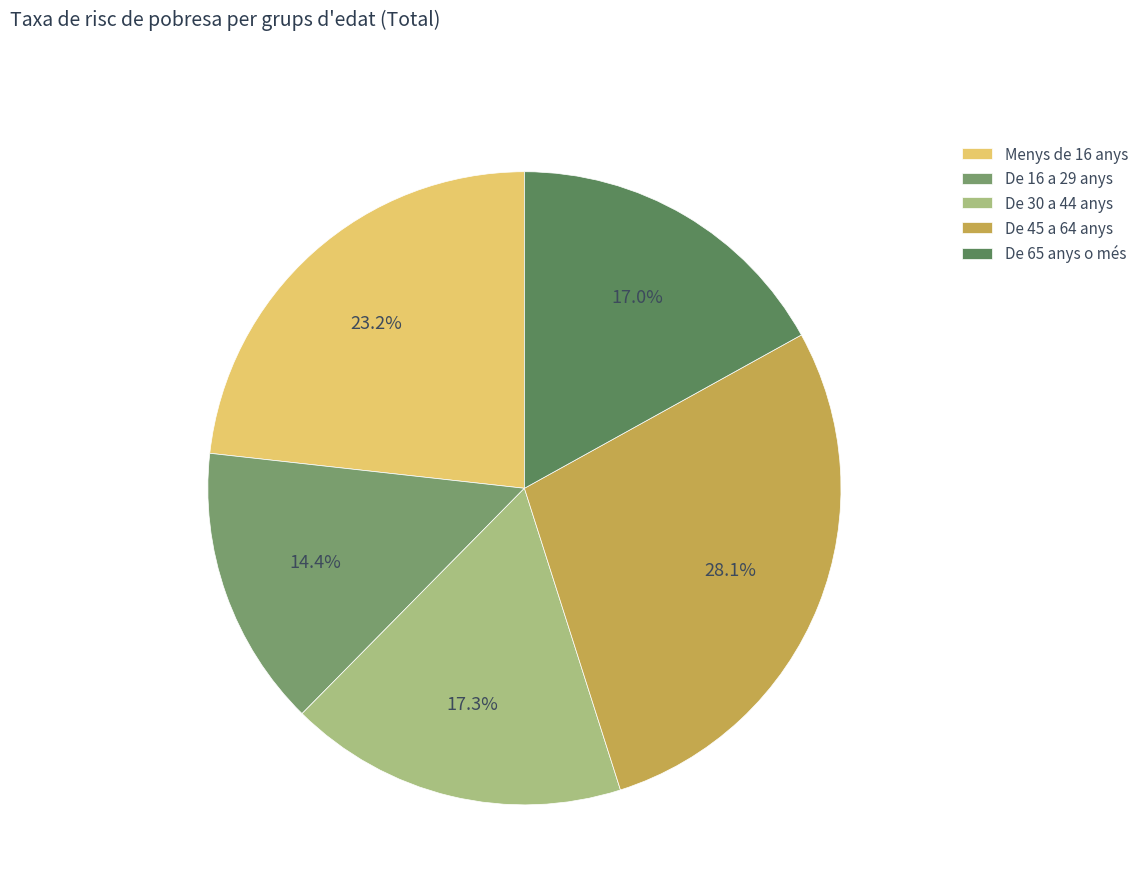

Is there a majority slice in this chart?

No